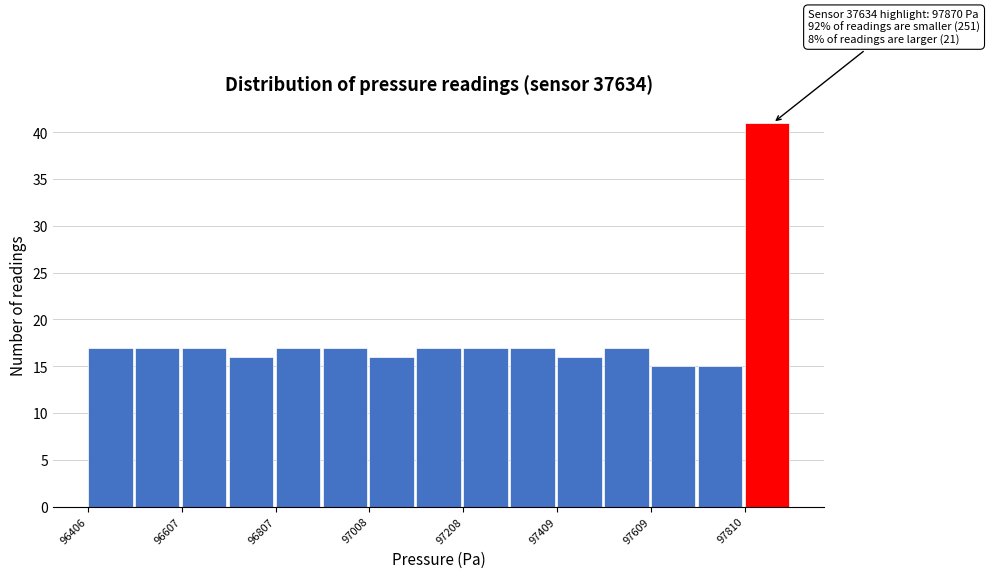

Around what value on the x-axis is the tallest bar? Give the approximate position of its centre, as read against the axis.

97850